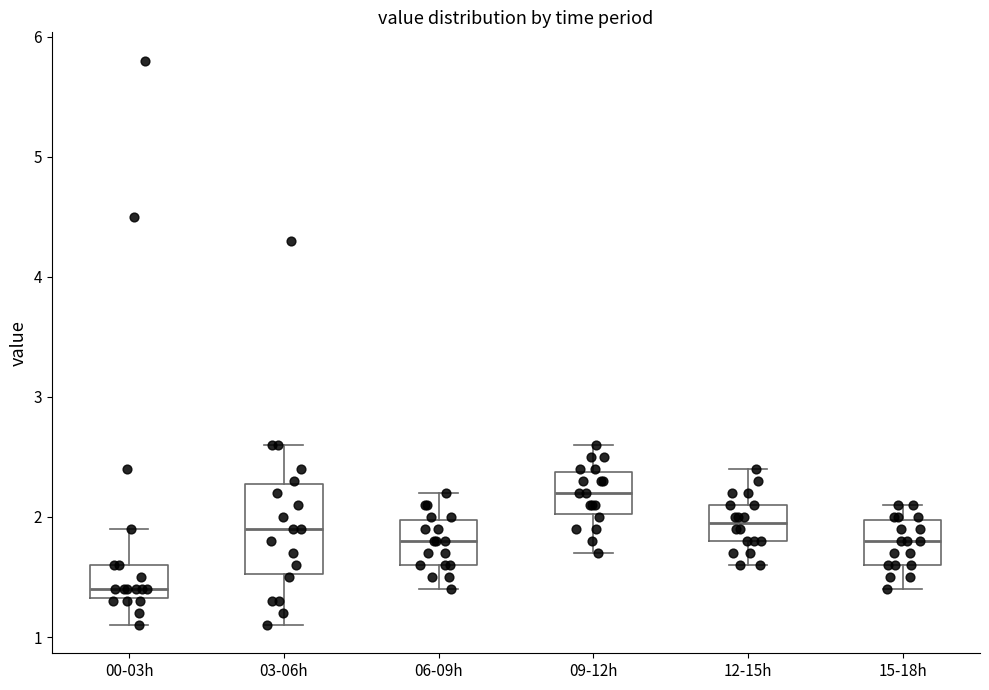

Reading left to right, transcribe this box plot: for each box, give where its median line is, the range the box spans, and where its two whiskers end, as read against the y-axis. The values are not printed on the chart, so give them approximately, as read against the axis.

00-03h: median 1.4, box 1.3 to 1.6, whiskers 1.1 to 1.9
03-06h: median 1.9, box 1.5 to 2.3, whiskers 1.1 to 2.6
06-09h: median 1.8, box 1.6 to 2.0, whiskers 1.4 to 2.2
09-12h: median 2.2, box 2.0 to 2.4, whiskers 1.7 to 2.6
12-15h: median 2.0, box 1.8 to 2.1, whiskers 1.6 to 2.4
15-18h: median 1.8, box 1.6 to 2.0, whiskers 1.4 to 2.1